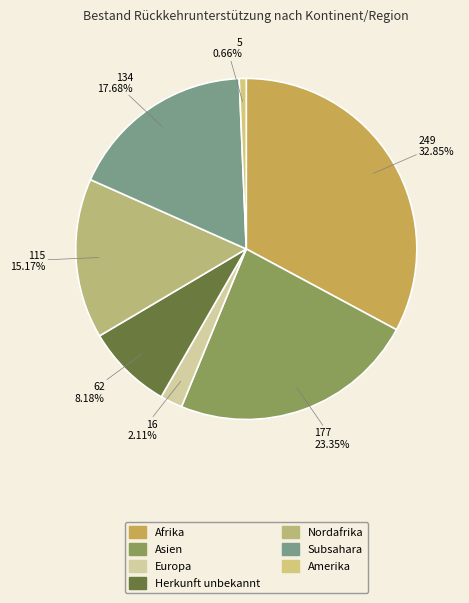

Combined, what portion of the pie is Nordafrika and Asien?

38.5%